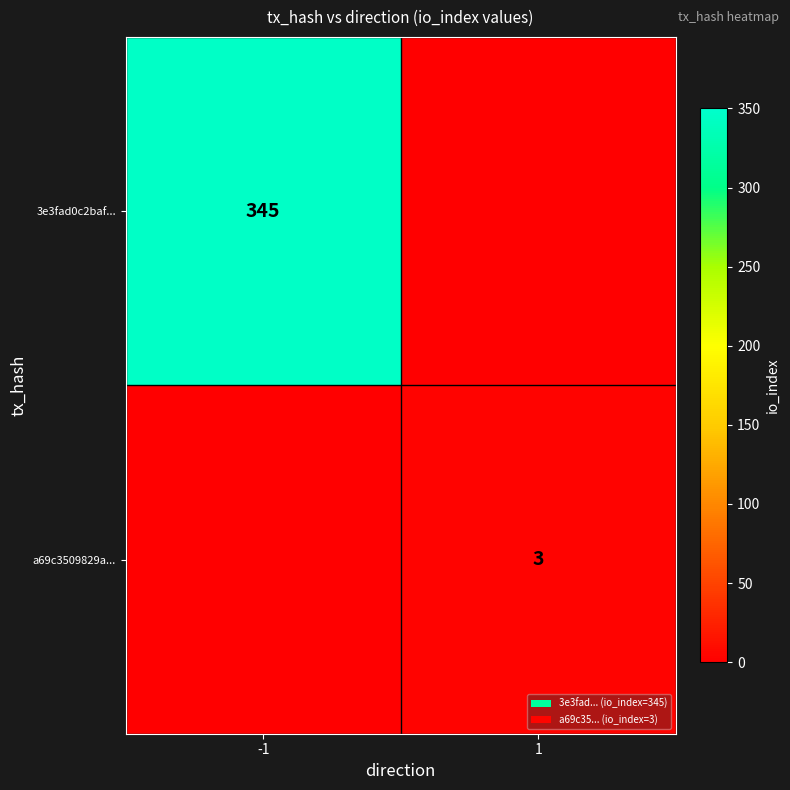

Between -1 and 1, which is larger?

-1